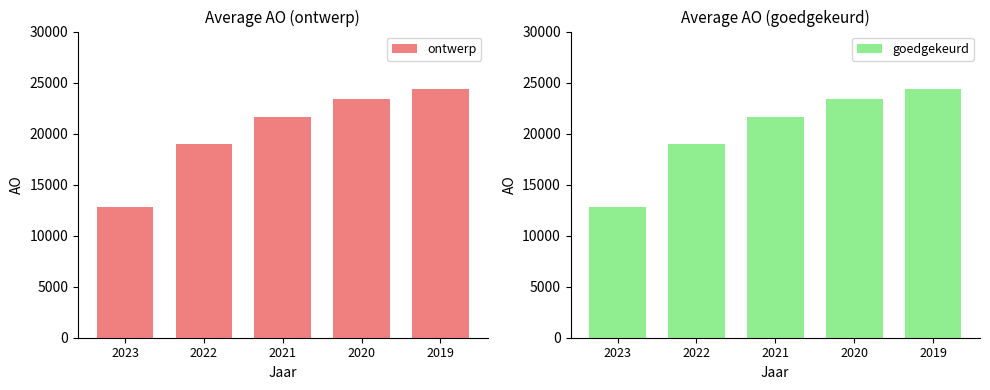

What is the value of the ontwerp bar at the 1st from the left?

12769